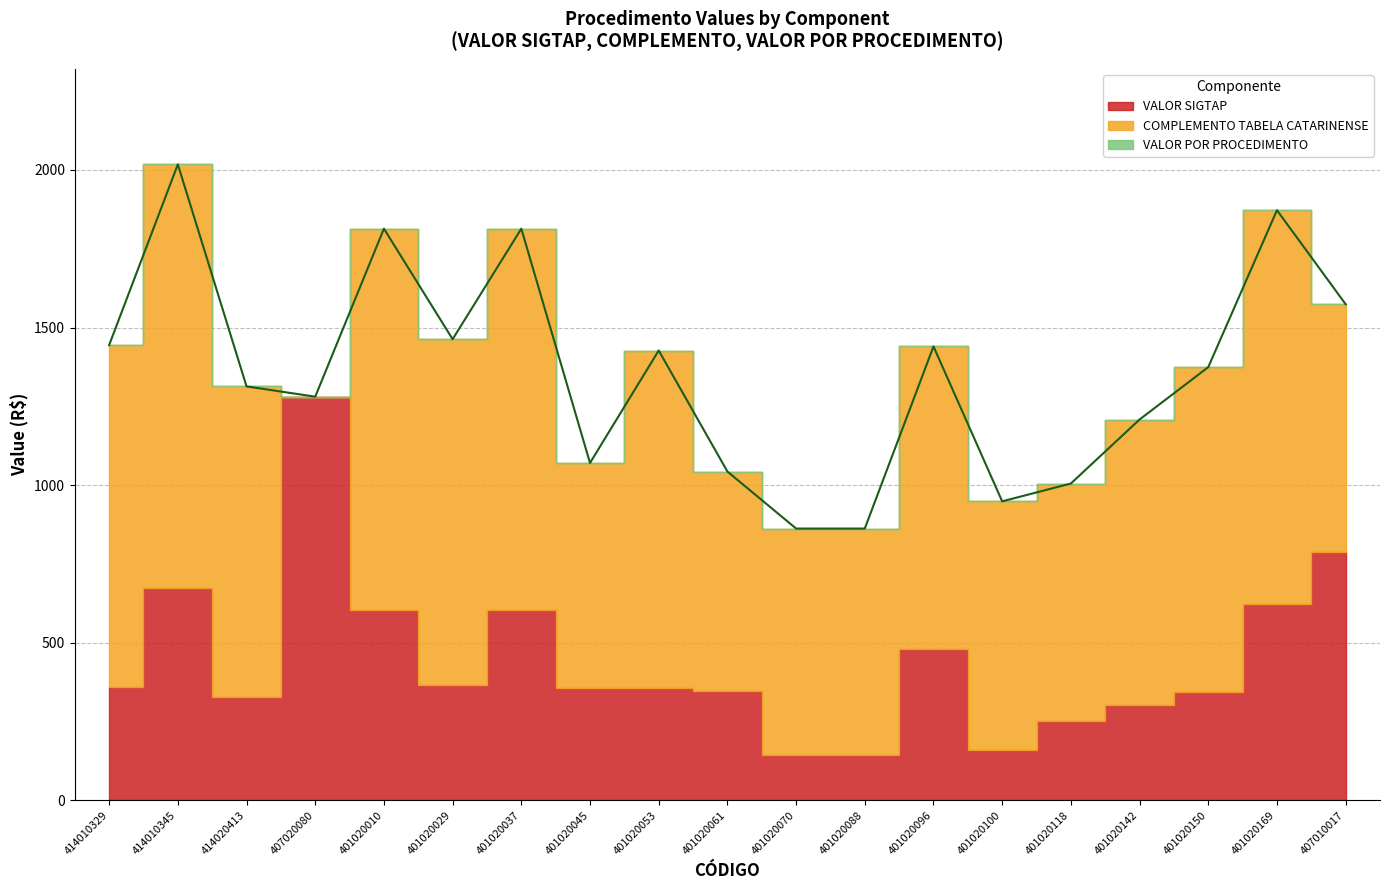

Reading left to right, what are all the values shown in this chart?

VALOR SIGTAP: 414010329=361.1	414010345=672.6	414020413=328.3	407020080=1280.8	401020010=604.6	401020029=365.8	401020037=604.6	401020045=356.8	401020053=356.8	401020061=347.8	401020070=143.7	401020088=143.7	401020096=480.1	401020100=158.1	401020118=251.3	401020142=302.1	401020150=343.6	401020169=624.1	407010017=787.0
COMPLEMENTO TABELA CATARINENSE: 414010329=1083.3	414010345=1345.2	414020413=985.0	407020080=0.0	401020010=1209.2	401020029=1097.3	401020037=1209.2	401020045=713.6	401020053=1070.4	401020061=695.5	401020070=718.6	401020088=718.6	401020096=960.1	401020100=790.5	401020118=753.9	401020142=906.2	401020150=1030.9	401020169=1248.3	407010017=787.0
VALOR POR PROCEDIMENTO: 414010329=1444.4	414010345=2017.9	414020413=1313.4	407020080=1280.8	401020010=1813.7	401020029=1463.1	401020037=1813.7	401020045=1070.4	401020053=1427.2	401020061=1043.3	401020070=862.3	401020088=862.3	401020096=1440.2	401020100=948.7	401020118=1005.2	401020142=1208.3	401020150=1374.5	401020169=1872.4	407010017=1574.1